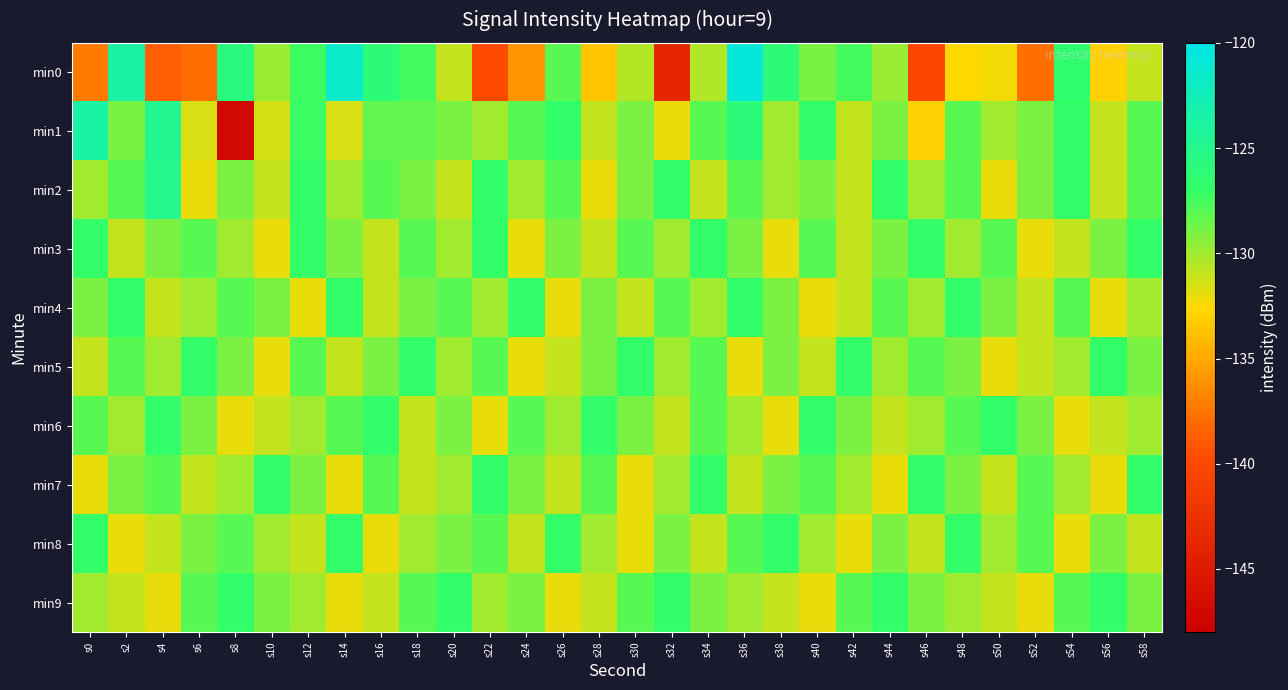

Reading left to right, what are all the values shown in this chart?

min0: s0=-137.3	s2=-123.6	s4=-138.7	s6=-137.9	s8=-125.8	s10=-129.8	s12=-127.2	s14=-121.6	s16=-126.2	s18=-127.5	s20=-131.0	s22=-139.8	s24=-135.9	s26=-128.1	s28=-133.5	s30=-130.6	s32=-143.7	s34=-130.4	s36=-120.7	s38=-126.2	s40=-128.9	s42=-127.4	s44=-129.8	s46=-140.4	s48=-132.6	s50=-132.3	s52=-137.8	s54=-126.5	s56=-132.9	s58=-131.0
min1: s0=-123.7	s2=-128.9	s4=-124.7	s6=-131.5	s8=-147.0	s10=-131.4	s12=-127.1	s14=-131.5	s16=-128.3	s18=-128.3	s20=-129.0	s22=-130.0	s24=-128.0	s26=-127.0	s28=-131.0	s30=-129.0	s32=-132.0	s34=-128.0	s36=-126.0	s38=-130.0	s40=-127.0	s42=-131.0	s44=-129.0	s46=-133.0	s48=-128.0	s50=-130.0	s52=-129.0	s54=-127.0	s56=-131.0	s58=-128.0
min2: s0=-130.0	s2=-128.0	s4=-125.0	s6=-132.0	s8=-129.0	s10=-131.0	s12=-127.0	s14=-130.0	s16=-128.0	s18=-129.0	s20=-131.0	s22=-127.0	s24=-130.0	s26=-128.0	s28=-132.0	s30=-129.0	s32=-127.0	s34=-131.0	s36=-128.0	s38=-130.0	s40=-129.0	s42=-131.0	s44=-127.0	s46=-130.0	s48=-128.0	s50=-132.0	s52=-129.0	s54=-127.0	s56=-131.0	s58=-128.0
min3: s0=-127.0	s2=-131.0	s4=-129.0	s6=-128.0	s8=-130.0	s10=-132.0	s12=-127.0	s14=-129.0	s16=-131.0	s18=-128.0	s20=-130.0	s22=-127.0	s24=-132.0	s26=-129.0	s28=-131.0	s30=-128.0	s32=-130.0	s34=-127.0	s36=-129.0	s38=-132.0	s40=-128.0	s42=-131.0	s44=-129.0	s46=-127.0	s48=-130.0	s50=-128.0	s52=-132.0	s54=-131.0	s56=-129.0	s58=-127.0
min4: s0=-129.0	s2=-127.0	s4=-131.0	s6=-130.0	s8=-128.0	s10=-129.0	s12=-132.0	s14=-127.0	s16=-131.0	s18=-129.0	s20=-128.0	s22=-130.0	s24=-127.0	s26=-132.0	s28=-129.0	s30=-131.0	s32=-128.0	s34=-130.0	s36=-127.0	s38=-129.0	s40=-132.0	s42=-131.0	s44=-128.0	s46=-130.0	s48=-127.0	s50=-129.0	s52=-131.0	s54=-128.0	s56=-132.0	s58=-130.0
min5: s0=-131.0	s2=-128.0	s4=-130.0	s6=-127.0	s8=-129.0	s10=-132.0	s12=-128.0	s14=-131.0	s16=-129.0	s18=-127.0	s20=-130.0	s22=-128.0	s24=-132.0	s26=-131.0	s28=-129.0	s30=-127.0	s32=-130.0	s34=-128.0	s36=-132.0	s38=-129.0	s40=-131.0	s42=-127.0	s44=-130.0	s46=-128.0	s48=-129.0	s50=-132.0	s52=-131.0	s54=-130.0	s56=-127.0	s58=-129.0
min6: s0=-128.0	s2=-130.0	s4=-127.0	s6=-129.0	s8=-132.0	s10=-131.0	s12=-130.0	s14=-128.0	s16=-127.0	s18=-131.0	s20=-129.0	s22=-132.0	s24=-128.0	s26=-130.0	s28=-127.0	s30=-129.0	s32=-131.0	s34=-128.0	s36=-130.0	s38=-132.0	s40=-127.0	s42=-129.0	s44=-131.0	s46=-130.0	s48=-128.0	s50=-127.0	s52=-129.0	s54=-132.0	s56=-131.0	s58=-130.0
min7: s0=-132.0	s2=-129.0	s4=-128.0	s6=-131.0	s8=-130.0	s10=-127.0	s12=-129.0	s14=-132.0	s16=-128.0	s18=-131.0	s20=-130.0	s22=-127.0	s24=-129.0	s26=-131.0	s28=-128.0	s30=-132.0	s32=-130.0	s34=-127.0	s36=-131.0	s38=-129.0	s40=-128.0	s42=-130.0	s44=-132.0	s46=-127.0	s48=-129.0	s50=-131.0	s52=-128.0	s54=-130.0	s56=-132.0	s58=-127.0
min8: s0=-127.0	s2=-132.0	s4=-131.0	s6=-129.0	s8=-128.0	s10=-130.0	s12=-131.0	s14=-127.0	s16=-132.0	s18=-130.0	s20=-129.0	s22=-128.0	s24=-131.0	s26=-127.0	s28=-130.0	s30=-132.0	s32=-129.0	s34=-131.0	s36=-128.0	s38=-127.0	s40=-130.0	s42=-132.0	s44=-129.0	s46=-131.0	s48=-127.0	s50=-130.0	s52=-128.0	s54=-132.0	s56=-129.0	s58=-131.0
min9: s0=-130.0	s2=-131.0	s4=-132.0	s6=-128.0	s8=-127.0	s10=-129.0	s12=-130.0	s14=-132.0	s16=-131.0	s18=-128.0	s20=-127.0	s22=-130.0	s24=-129.0	s26=-132.0	s28=-131.0	s30=-128.0	s32=-127.0	s34=-129.0	s36=-130.0	s38=-131.0	s40=-132.0	s42=-128.0	s44=-127.0	s46=-129.0	s48=-130.0	s50=-131.0	s52=-132.0	s54=-128.0	s56=-127.0	s58=-129.0